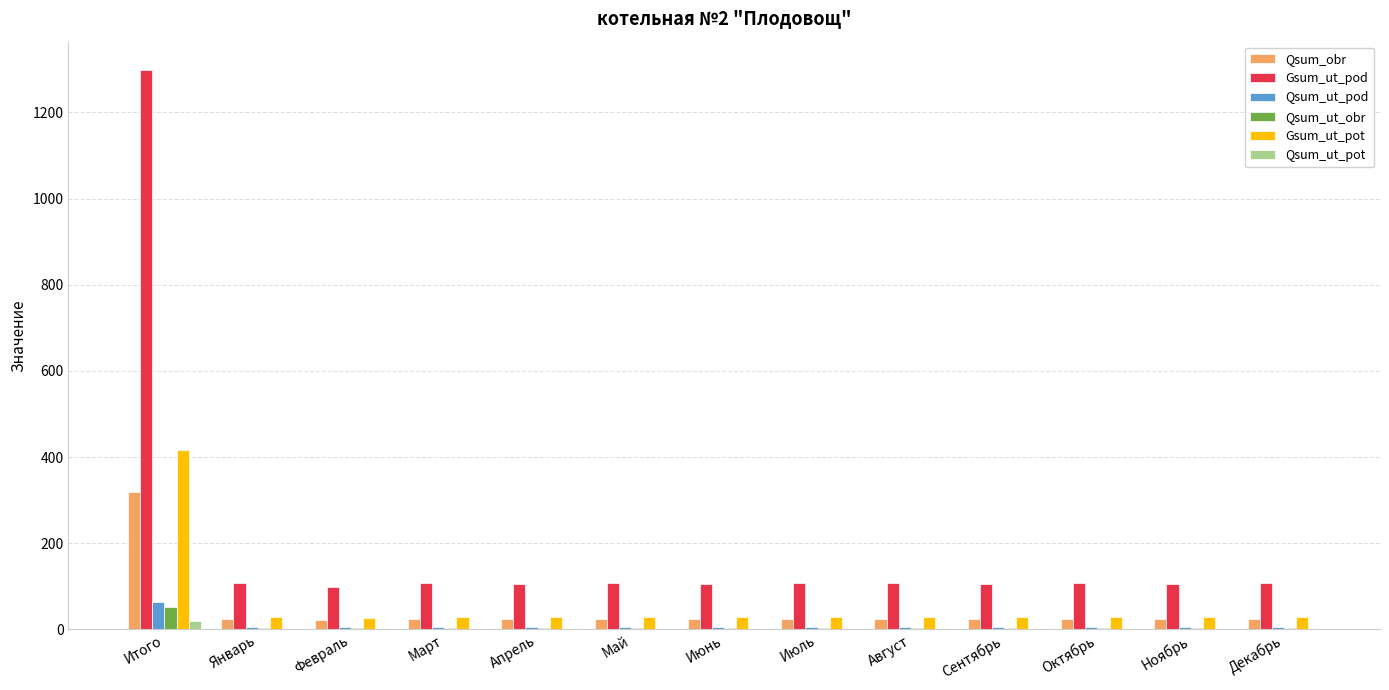

What is the sum of all Qsum_ut_pod values?

123.7